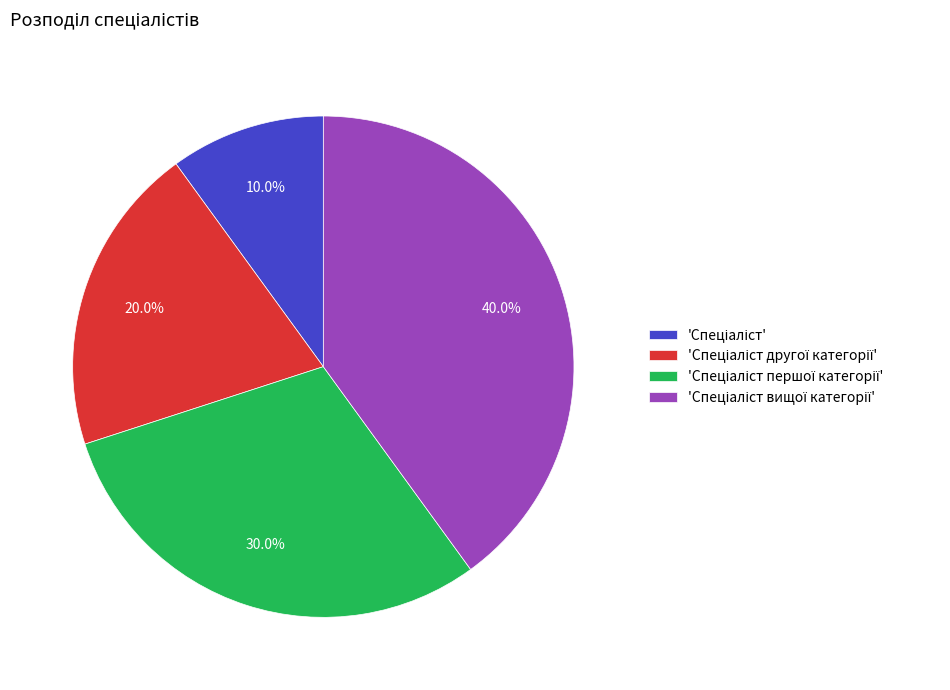

To the nearest percent, what is the difference between the largest and smallest slice percentages?

30%